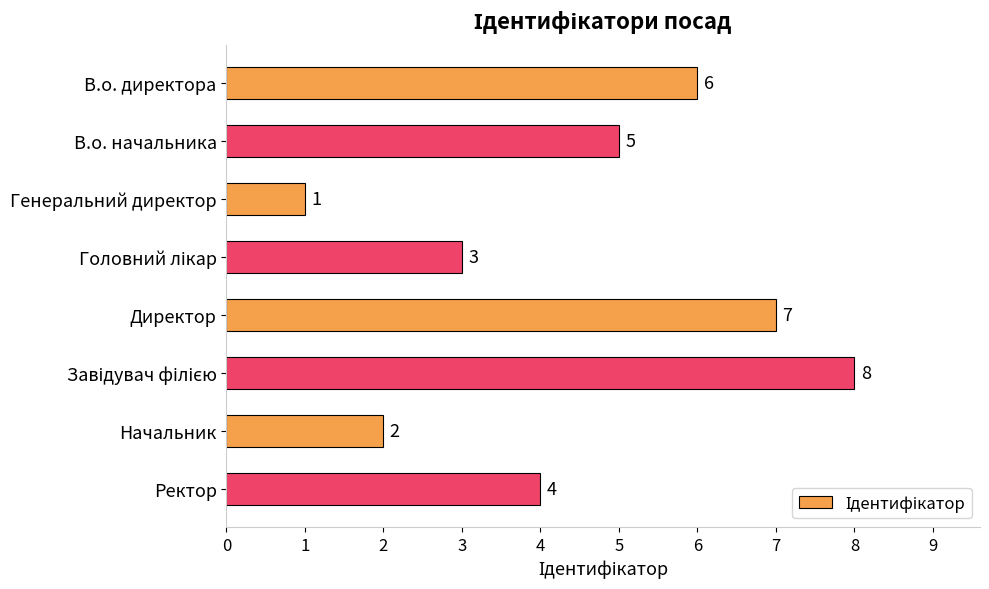

What is the sum of all values?

36